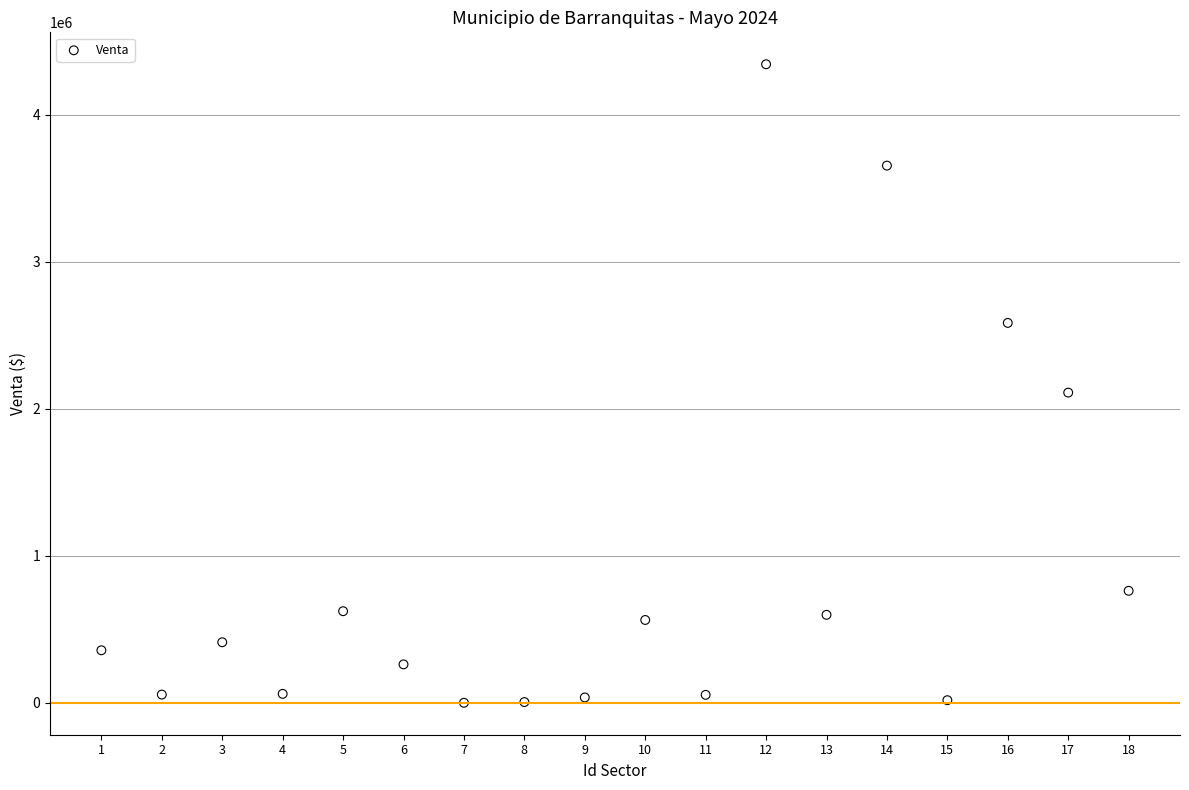

What is the range of Y values (max minus min)?

4343469.2